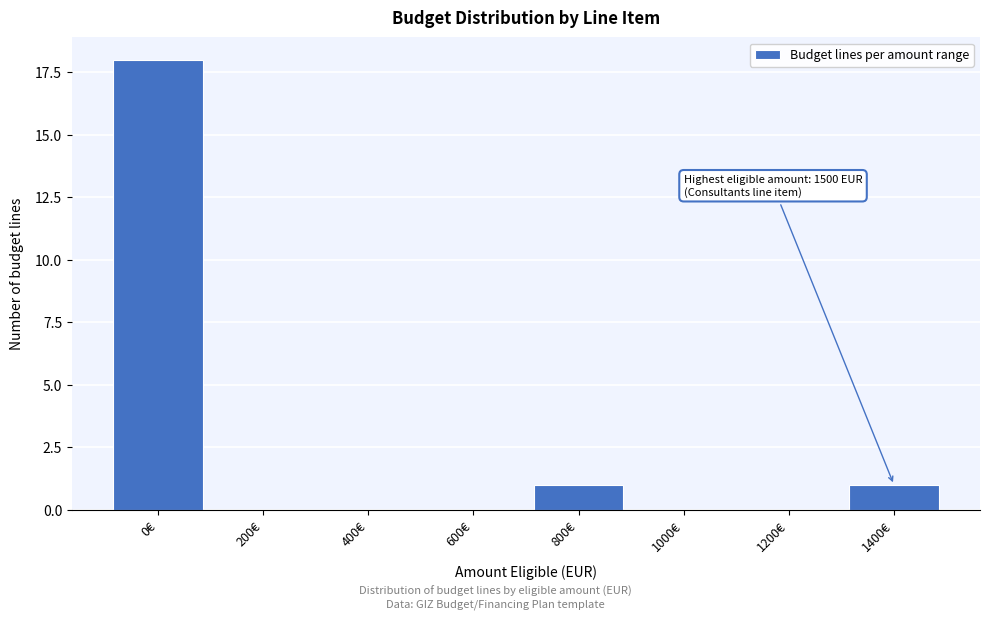

Reading left to right, transcribe all the data shown in this chart.

0€=18	200€=0	400€=0	600€=0	800€=1	1000€=0	1200€=0	1400€=1